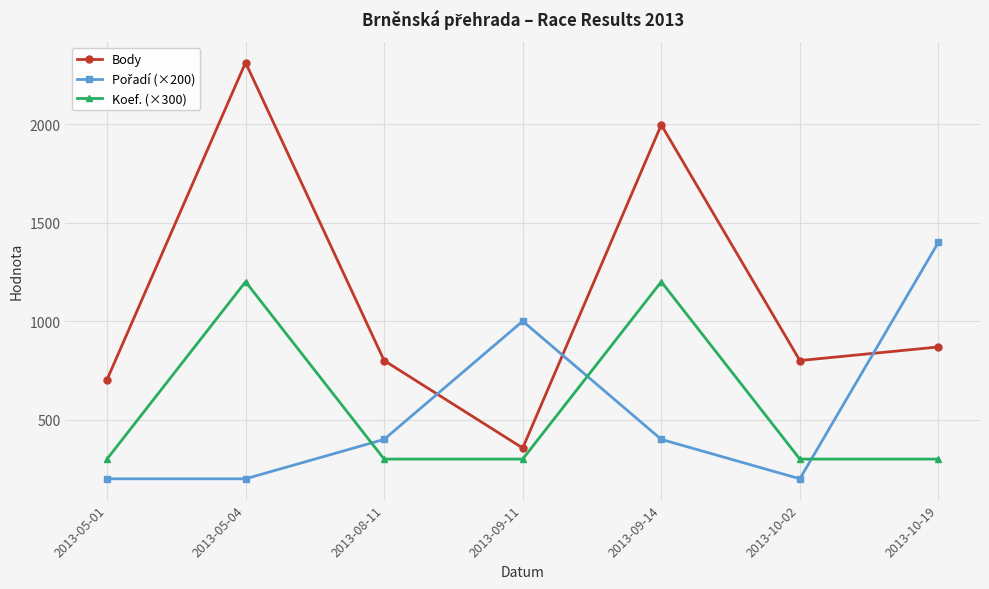

What is the sum of the Koef. (×300) values at 2013-09-11 and 2013-05-04?

1500